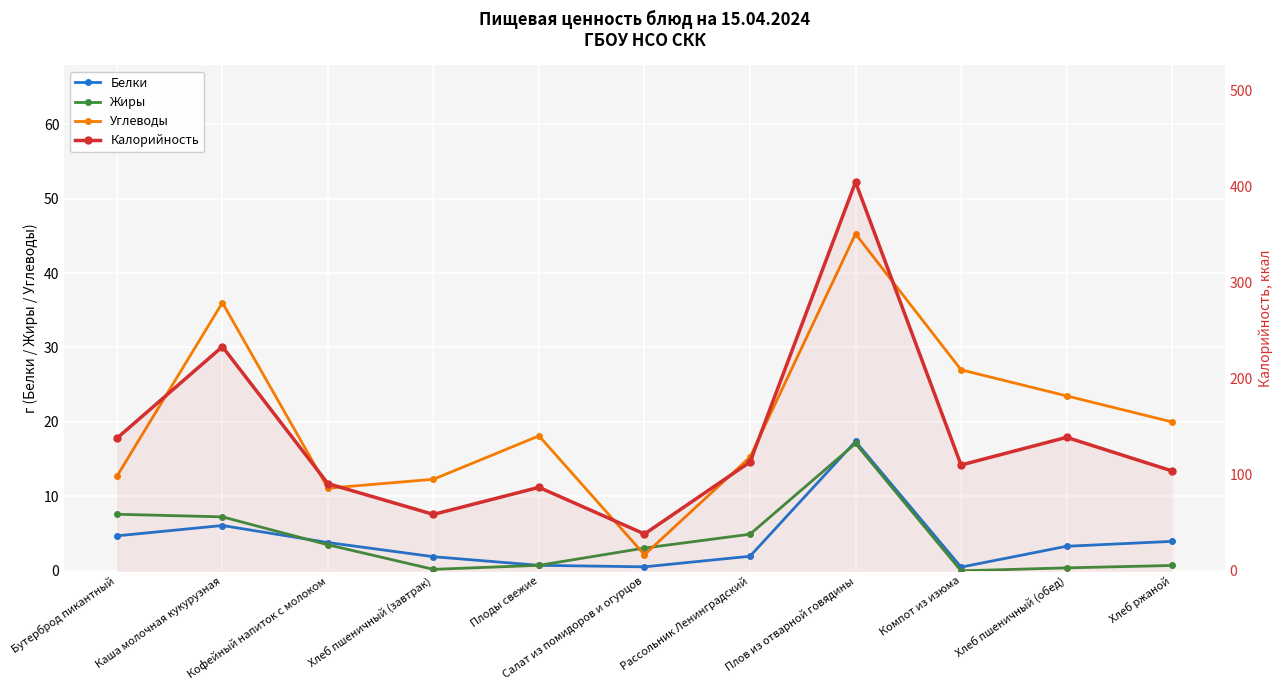

At which category is the sum across all series the highest?

Плов из отварной говядины